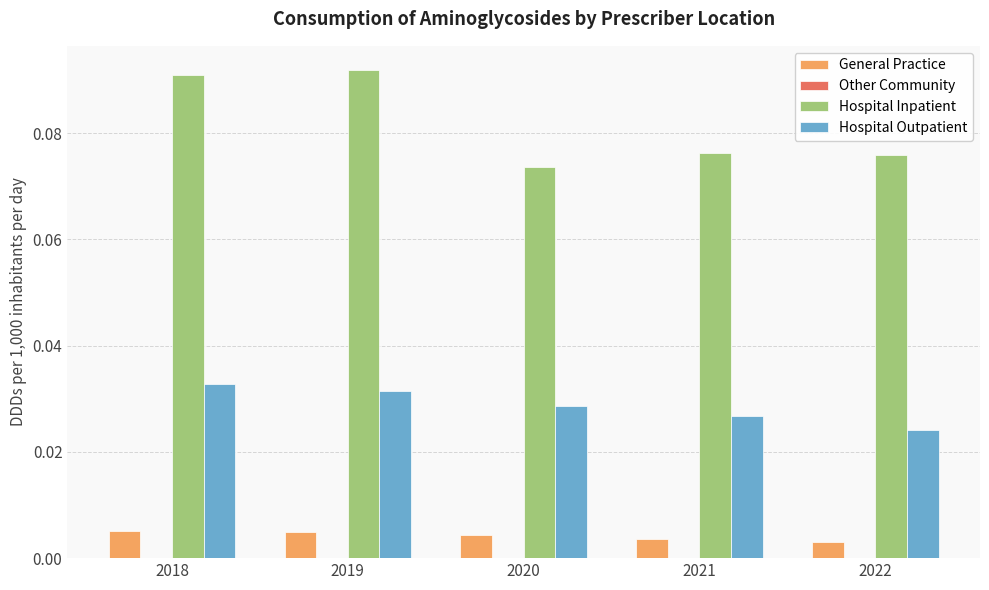

The Hospital Outpatient series shows 0.0 at 2022. True or false?

True